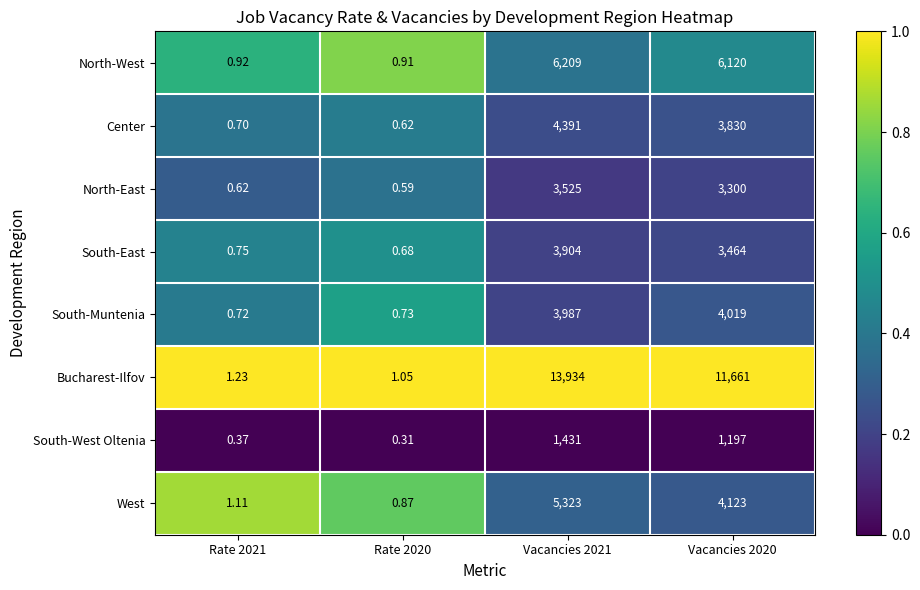

Which series has the largest total across all categories?

Bucharest-Ilfov